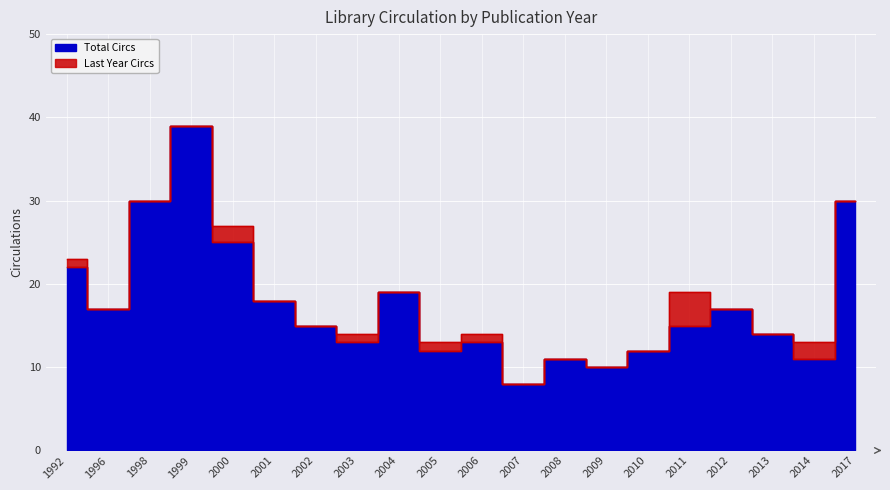

Which label corresponds to the largest value in the chart?

1999